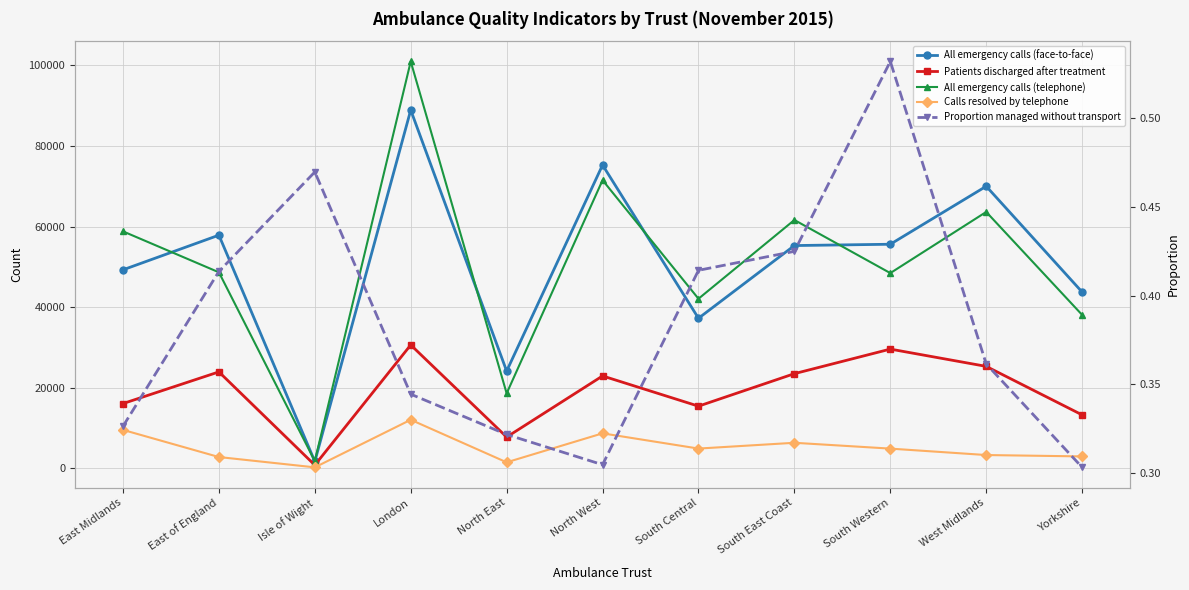

Is this an area chart (filled region under the line)?

No